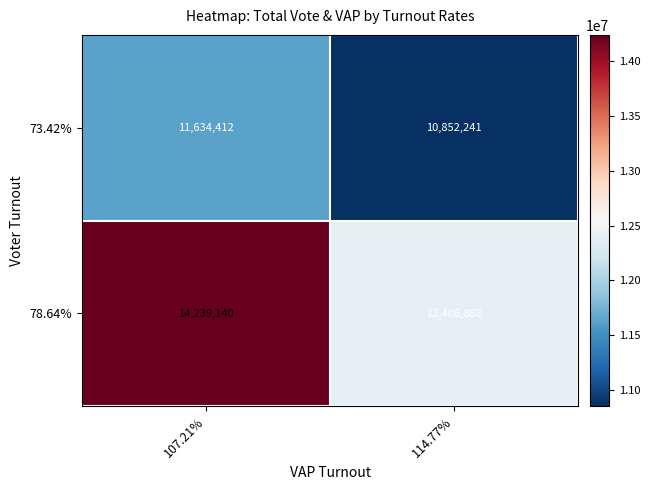

How many data points in 73.42% are less than 11634412?

1